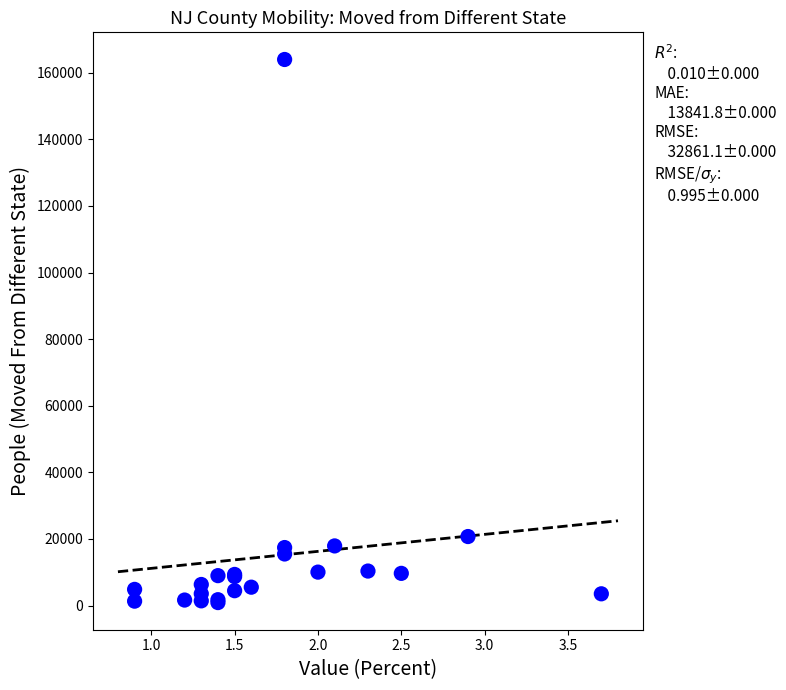

What Y value in the scatter plot is closest to 82447?

20728